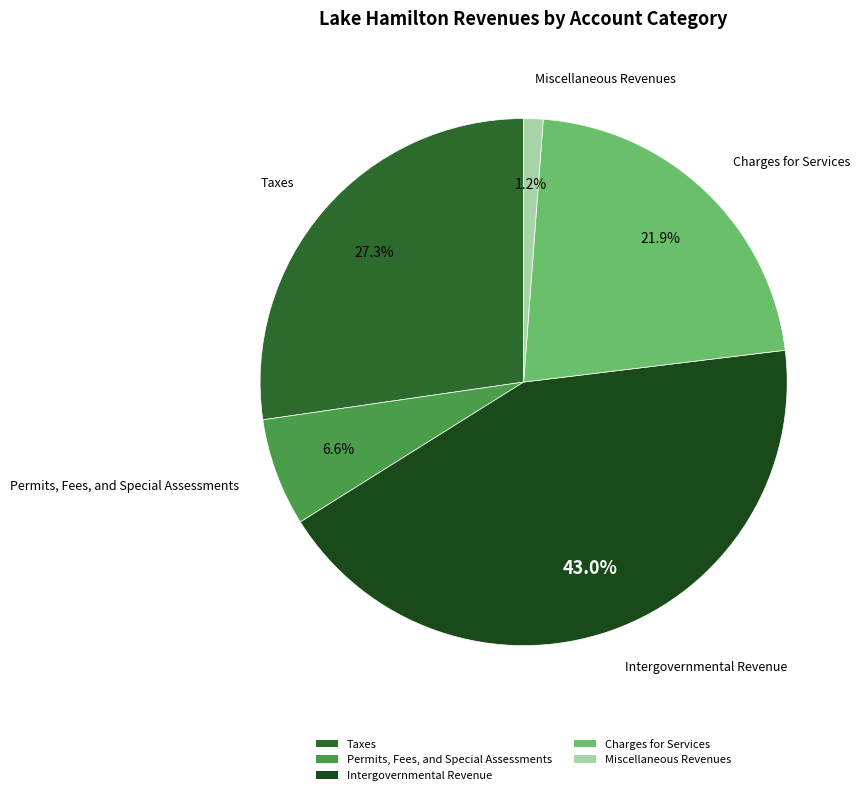

What is the total percentage of Taxes and Miscellaneous Revenues?

28.5%